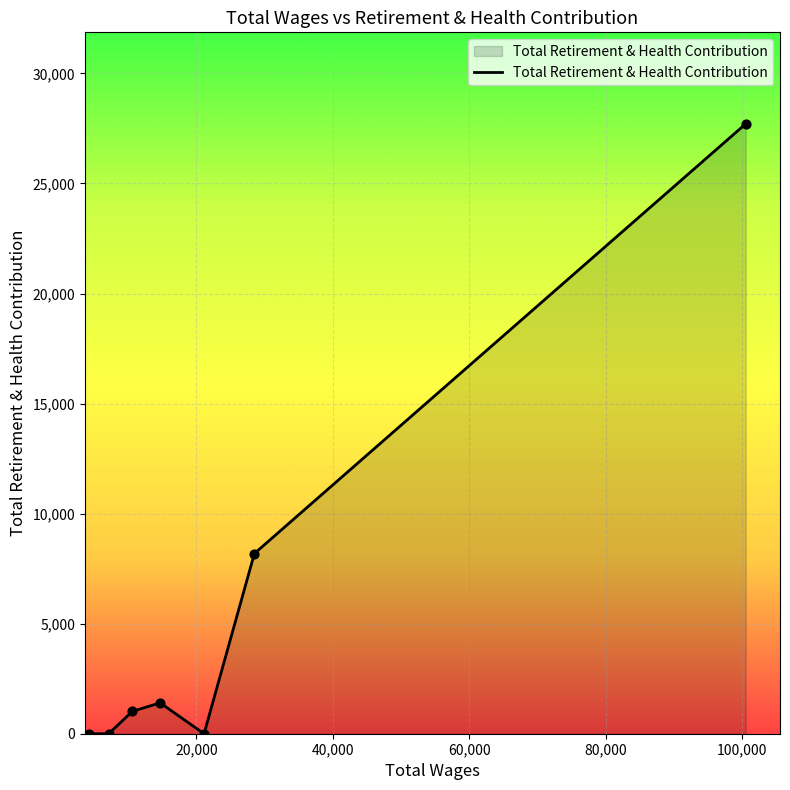

What is the greatest value displayed?

27709